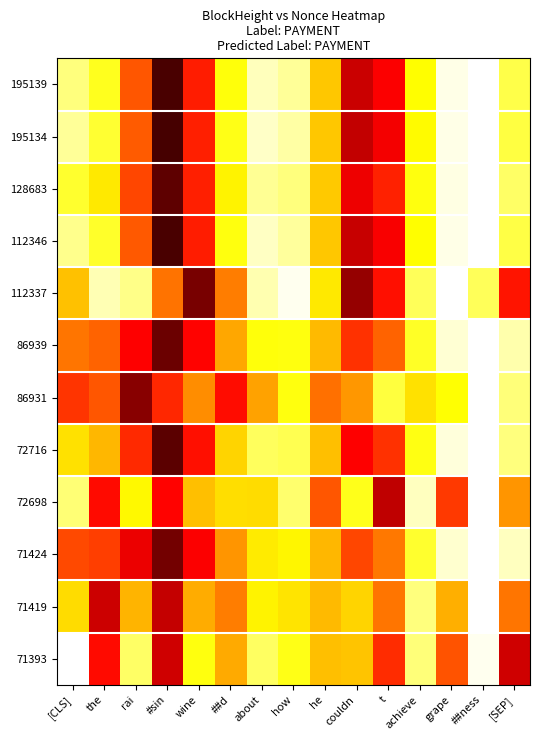

Reading left to right, what are all the values shown in this chart?

195139: [CLS]=0.9	the=0.8	rai=0.5	#sin=0.1	wine=0.4	##d=0.8	about=0.9	how=0.9	he=0.7	couldn=0.3	t=0.4	achieve=0.7	grape=1.0	##ness=1.0	[SEP]=0.8
195134: [CLS]=0.9	the=0.8	rai=0.5	#sin=0.1	wine=0.4	##d=0.8	about=0.9	how=0.9	he=0.7	couldn=0.3	t=0.3	achieve=0.7	grape=1.0	##ness=1.0	[SEP]=0.8
128683: [CLS]=0.8	the=0.7	rai=0.5	#sin=0.1	wine=0.4	##d=0.7	about=0.9	how=0.9	he=0.7	couldn=0.3	t=0.4	achieve=0.8	grape=1.0	##ness=1.0	[SEP]=0.8
112346: [CLS]=0.9	the=0.8	rai=0.5	#sin=0.1	wine=0.4	##d=0.8	about=0.9	how=0.9	he=0.7	couldn=0.3	t=0.4	achieve=0.7	grape=1.0	##ness=1.0	[SEP]=0.8
112337: [CLS]=0.7	the=0.9	rai=0.9	#sin=0.5	wine=0.2	##d=0.6	about=0.9	how=1.0	he=0.7	couldn=0.2	t=0.4	achieve=0.8	grape=1.0	##ness=0.8	[SEP]=0.4
86939: [CLS]=0.5	the=0.5	rai=0.4	#sin=0.1	wine=0.4	##d=0.6	about=0.8	how=0.8	he=0.6	couldn=0.4	t=0.5	achieve=0.8	grape=1.0	##ness=1.0	[SEP]=0.9
86931: [CLS]=0.4	the=0.5	rai=0.2	#sin=0.4	wine=0.6	##d=0.4	about=0.6	how=0.8	he=0.5	couldn=0.6	t=0.8	achieve=0.7	grape=0.7	##ness=1.0	[SEP]=0.9
72716: [CLS]=0.7	the=0.6	rai=0.4	#sin=0.1	wine=0.4	##d=0.7	about=0.8	how=0.8	he=0.7	couldn=0.4	t=0.4	achieve=0.8	grape=1.0	##ness=1.0	[SEP]=0.9
72698: [CLS]=0.9	the=0.4	rai=0.7	#sin=0.4	wine=0.6	##d=0.7	about=0.7	how=0.9	he=0.5	couldn=0.8	t=0.3	achieve=0.9	grape=0.5	##ness=1.0	[SEP]=0.6
71424: [CLS]=0.5	the=0.5	rai=0.3	#sin=0.2	wine=0.4	##d=0.6	about=0.7	how=0.7	he=0.6	couldn=0.5	t=0.5	achieve=0.8	grape=1.0	##ness=1.0	[SEP]=0.9
71419: [CLS]=0.7	the=0.3	rai=0.6	#sin=0.3	wine=0.6	##d=0.6	about=0.7	how=0.7	he=0.6	couldn=0.7	t=0.5	achieve=0.9	grape=0.6	##ness=1.0	[SEP]=0.5
71393: [CLS]=1.0	the=0.4	rai=0.8	#sin=0.3	wine=0.8	##d=0.6	about=0.8	how=0.8	he=0.7	couldn=0.7	t=0.4	achieve=0.9	grape=0.5	##ness=1.0	[SEP]=0.3